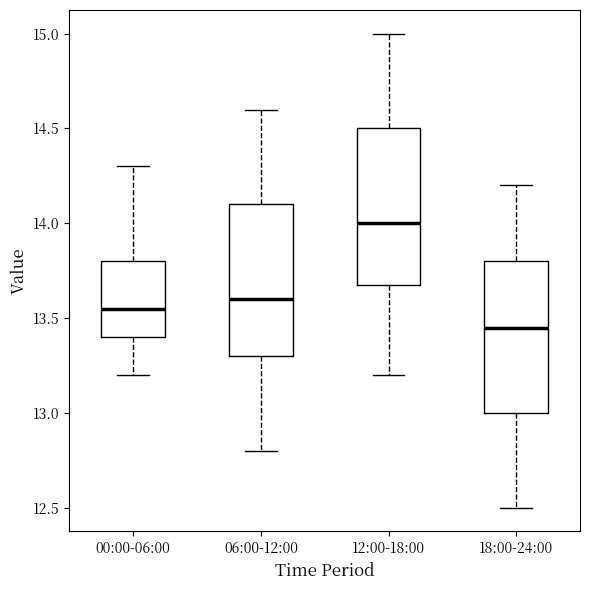

Reading left to right, transcribe this box plot: for each box, give where its median line is, the range the box spans, and where its two whiskers end, as read against the y-axis. The values are not printed on the chart, so give them approximately, as read against the axis.

00:00-06:00: median 13.55, box 13.40 to 13.80, whiskers 13.20 to 14.30
06:00-12:00: median 13.60, box 13.30 to 14.10, whiskers 12.80 to 14.60
12:00-18:00: median 14.00, box 13.70 to 14.50, whiskers 13.20 to 15.00
18:00-24:00: median 13.45, box 13.00 to 13.80, whiskers 12.50 to 14.20